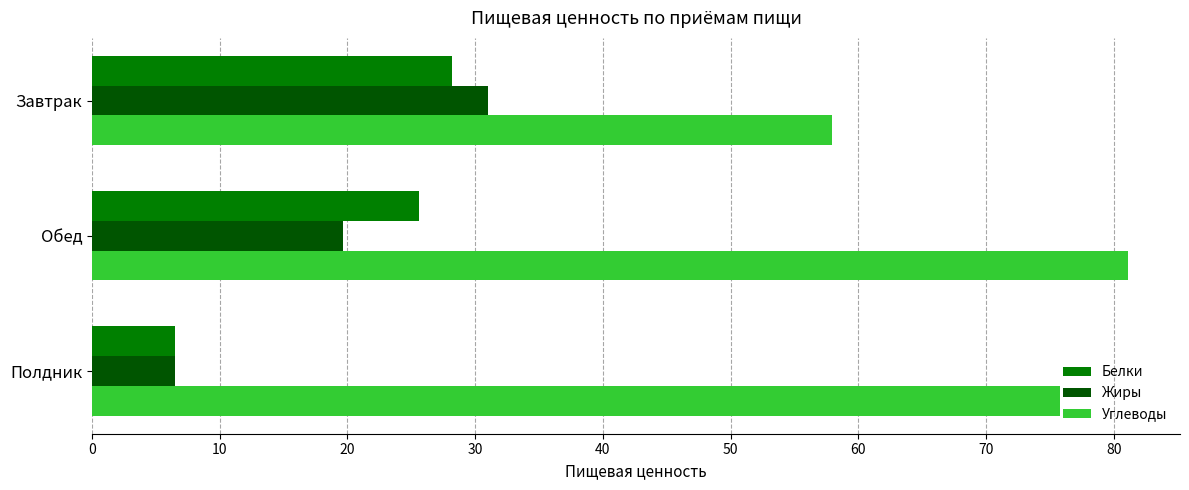

True or false: Жиры has a value of 6.5 at Полдник.

True